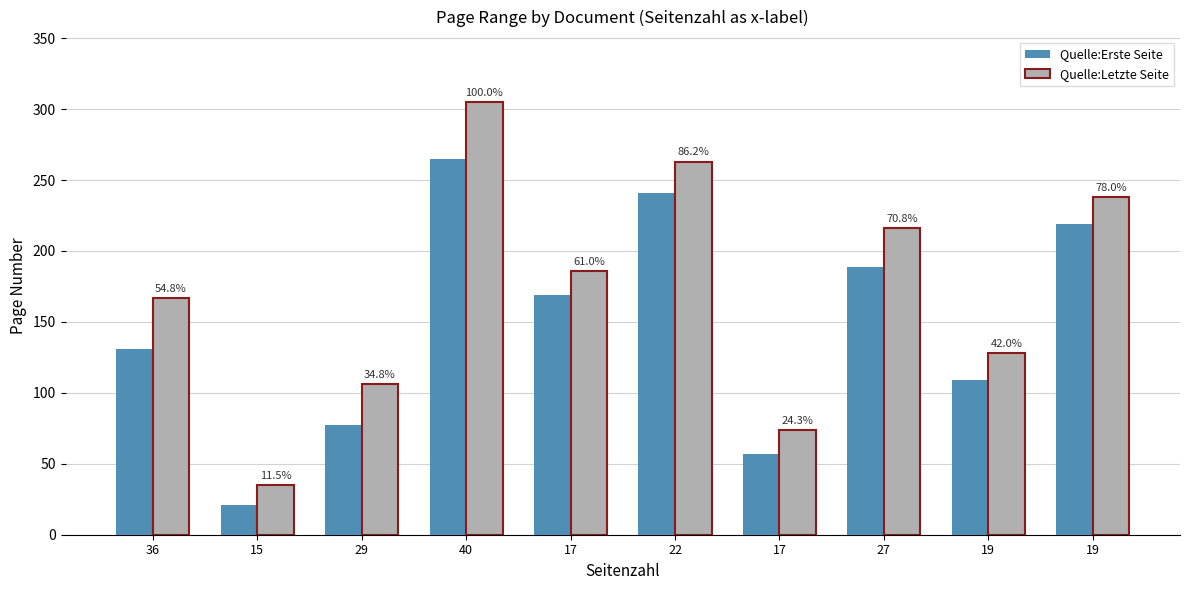

What is the average value of the Quelle:Letzte Seite series?

172